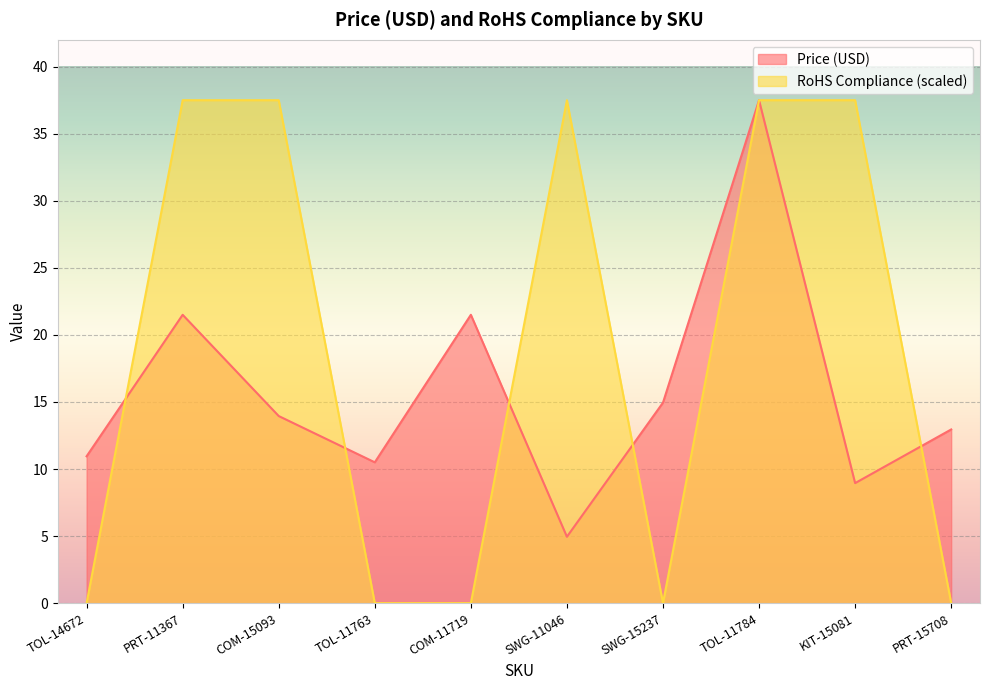

How many interior local peaks does the RoHS Compliance series have?

1